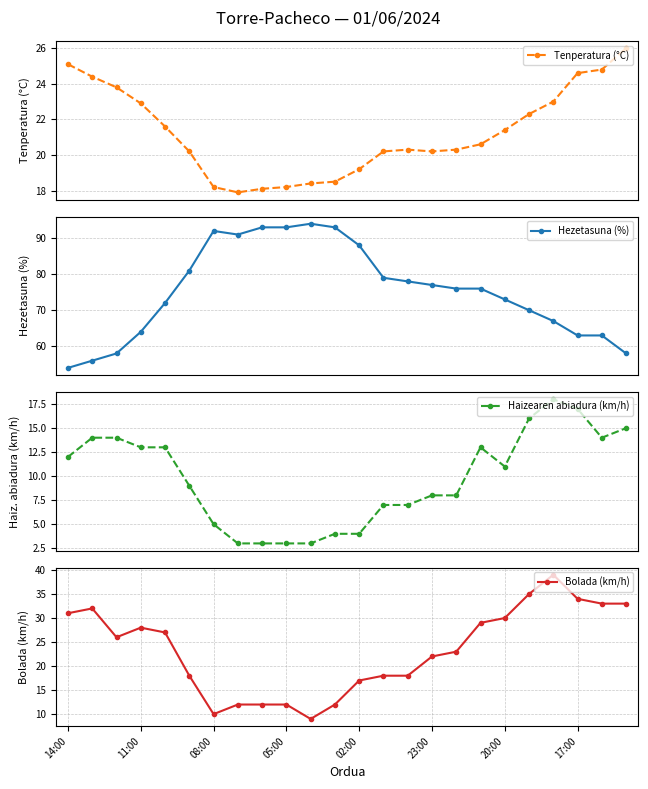

What is the average value of the Tenperatura (°C) series?

21.3